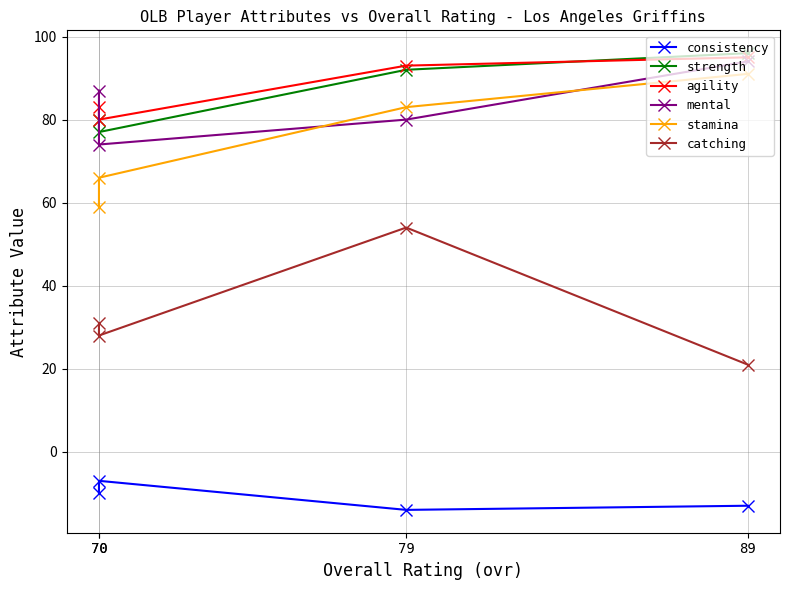

The stamina series shows 21 at 89. True or false?

False